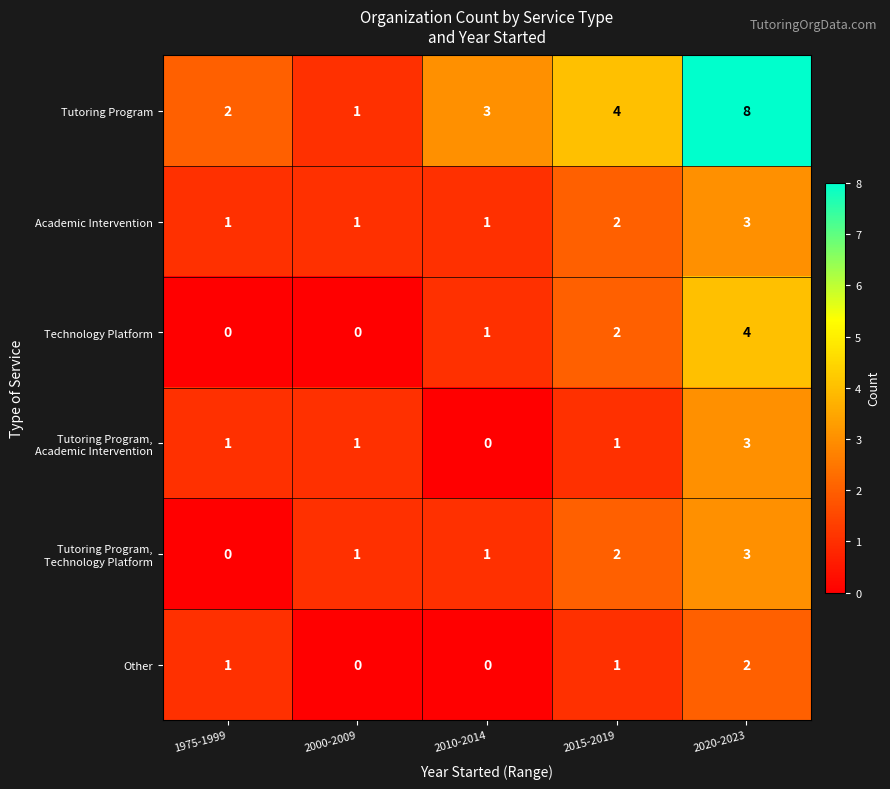

True or false: Tutoring Program has a value of 8 at 2020-2023.

True